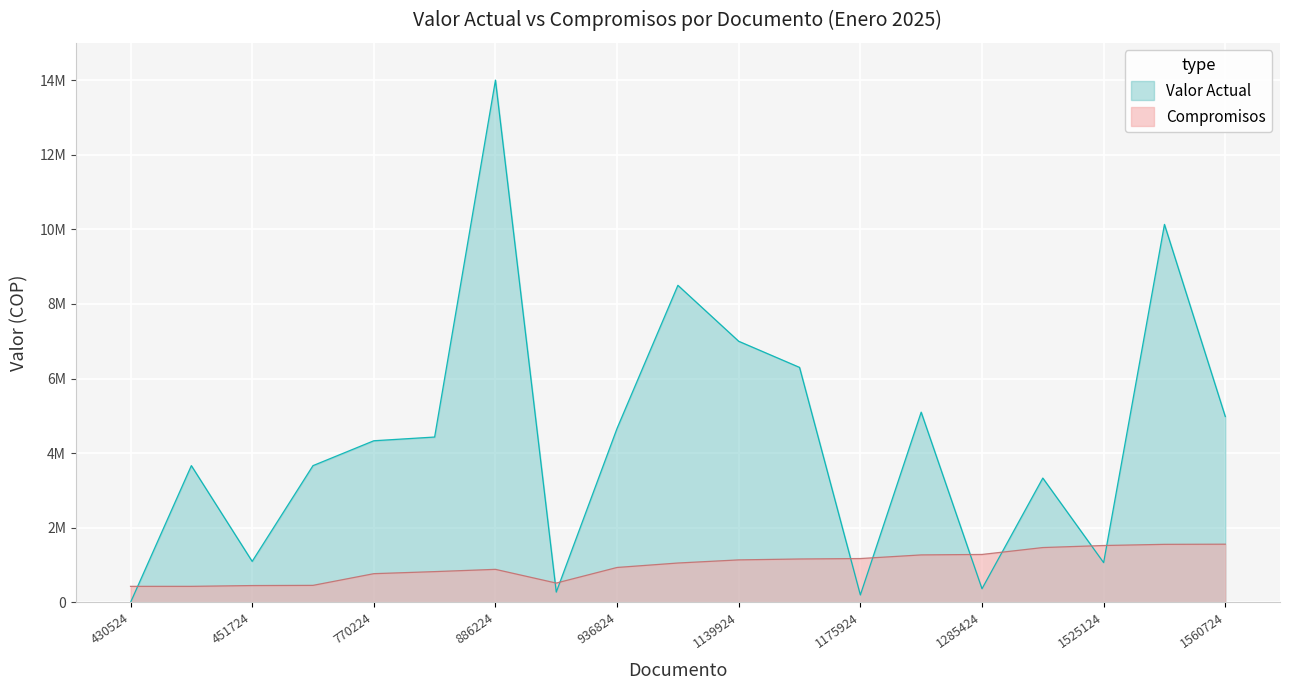

Reading left to right, list all the values displayed in this chart.

Valor Actual: 0	3666667	1100000	3666667	4333334	4433333	14000000	276666	4666667	8500000	6999999	6300000	200000	5100000	366667	3333334	1066667	10133333	4983333
Compromisos: 430524	430624	451724	456824	770224	825524	886224	518724	936824	1056024	1139924	1163924	1175924	1273324	1285424	1470524	1525124	1556524	1560724